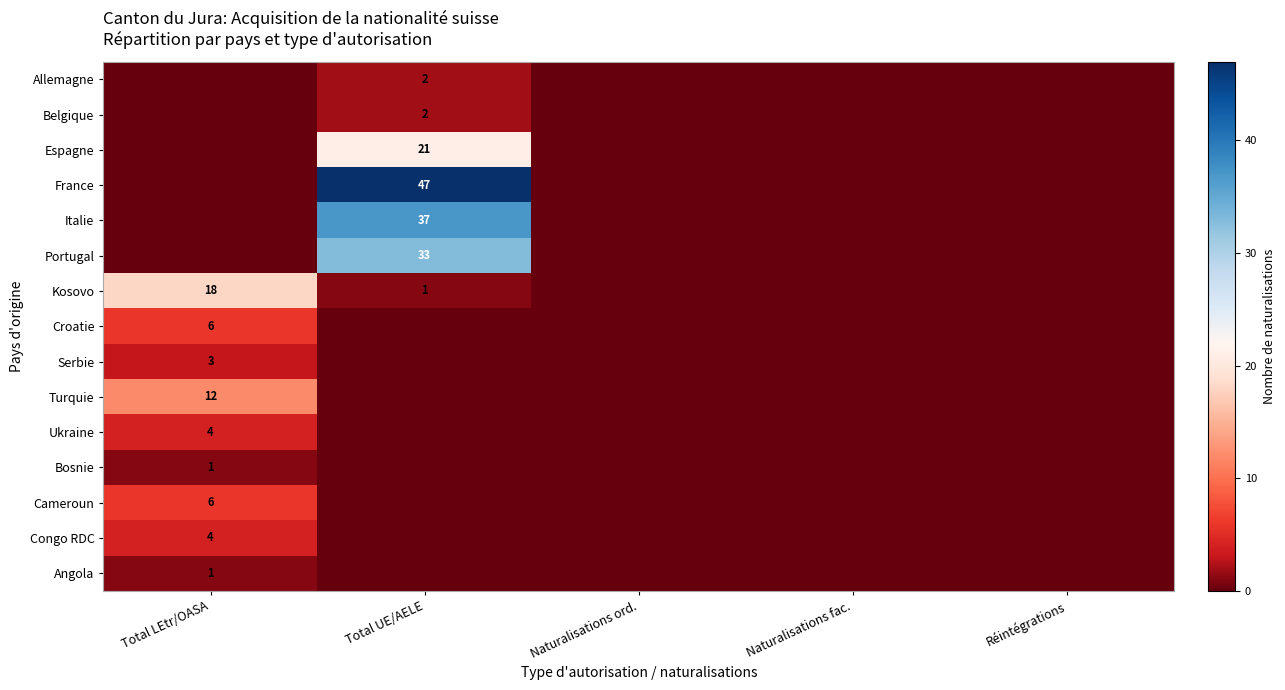

Which category has the lowest value across all series?

Total LEtr/OASA